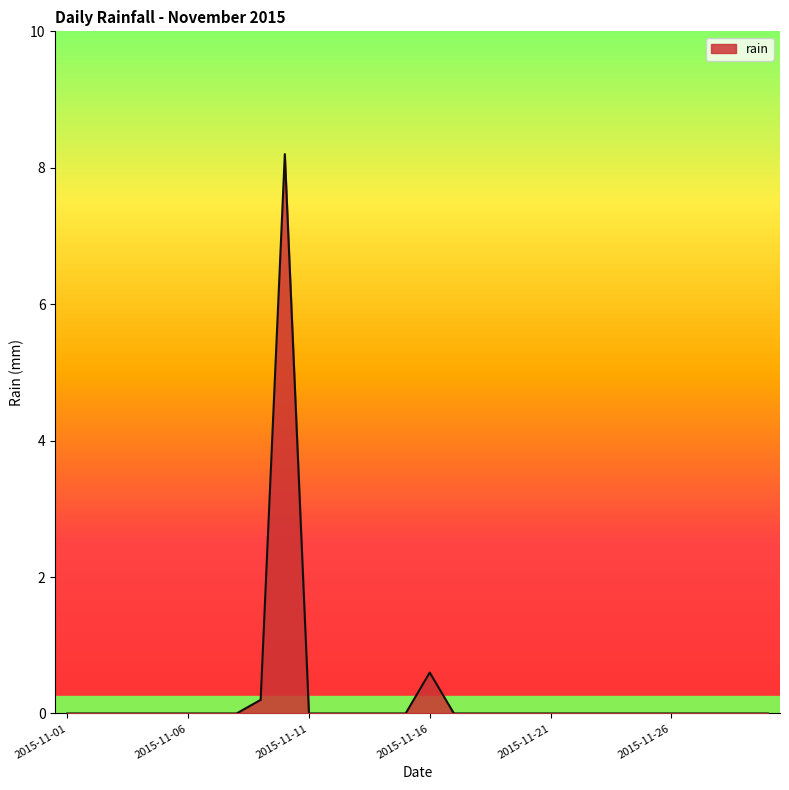

What is the difference between the maximum and minimum values?

8.2